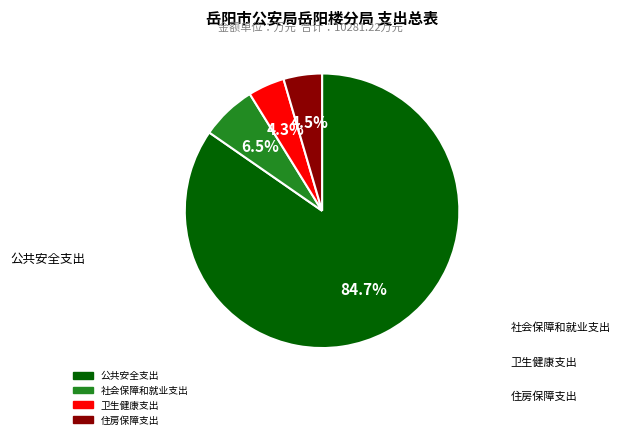

Which category accounts for the majority?

公共安全支出